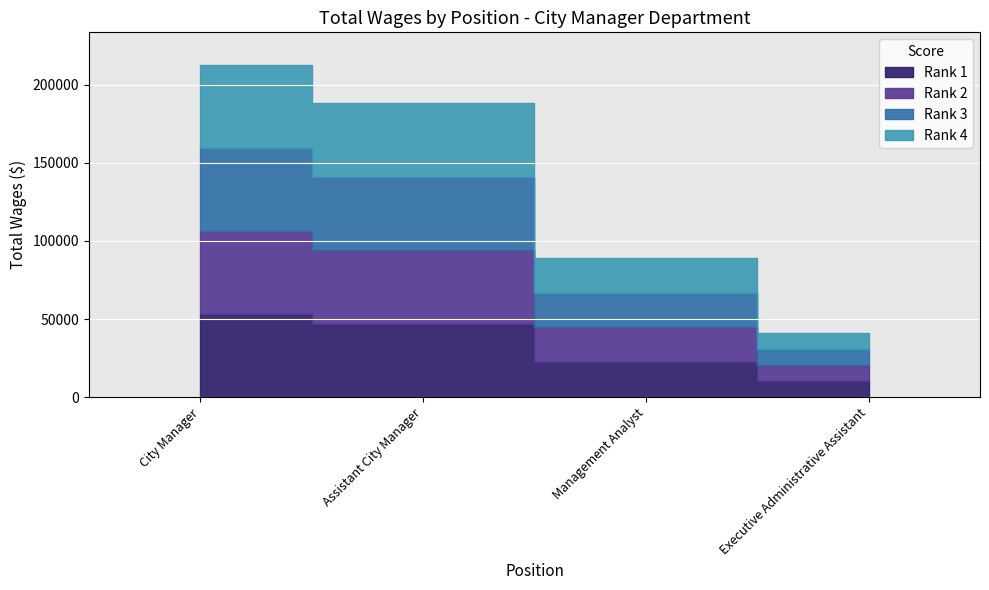

Rank the categories by value from lowest to highest.

Executive Administrative Assistant, Management Analyst, Assistant City Manager, City Manager